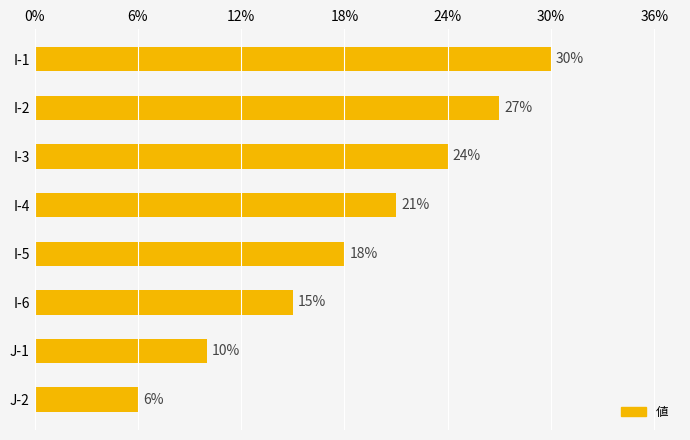

What is the change in value from I-2 to I-4?

-6